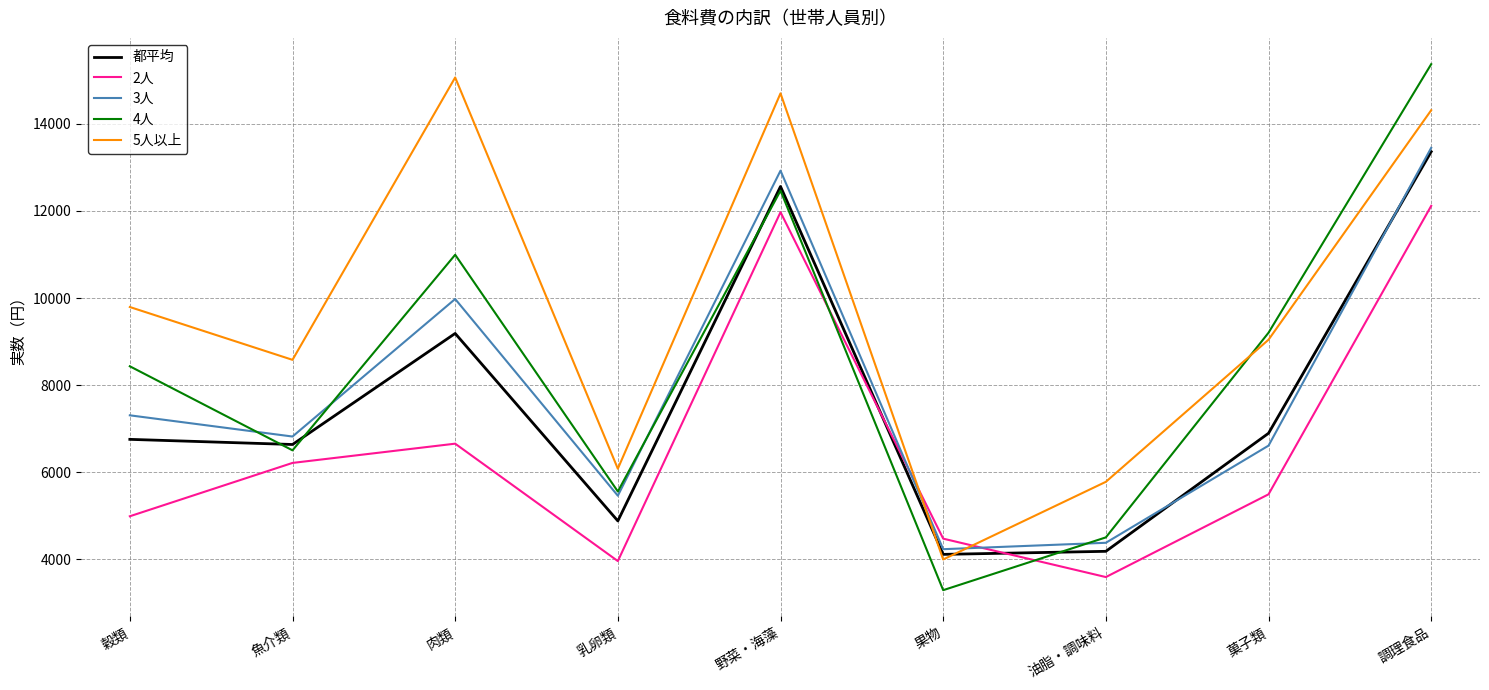

True or false: 4人 has more than 0 points higher than both neighbors.

True